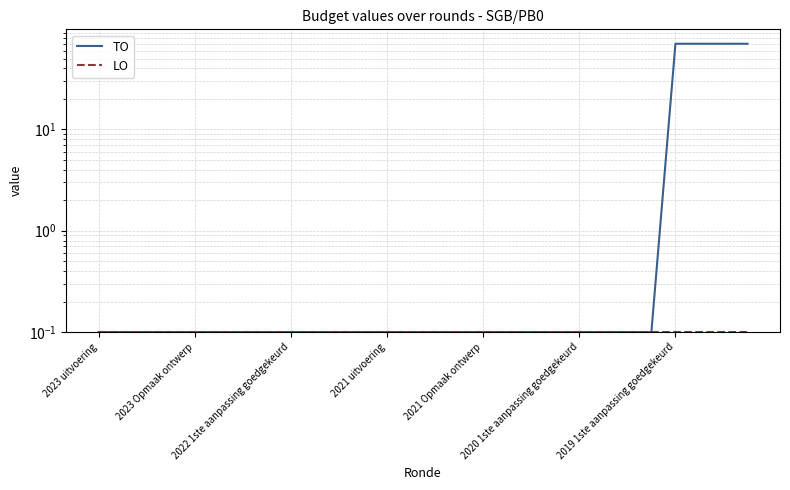

True or false: LO and TO intersect in this chart.

False